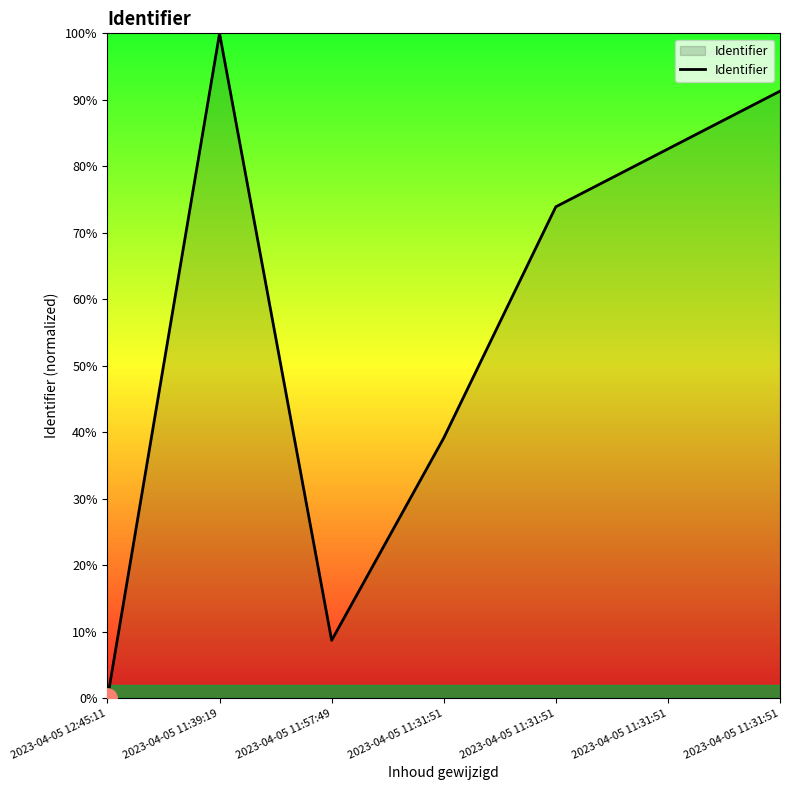

How many lines are shown in the chart?

1